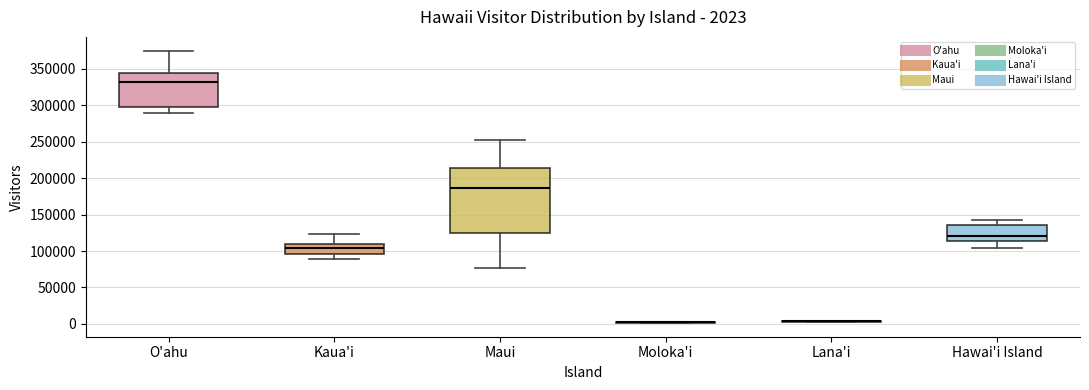

Comparing the boxes themselves (not the whiskers), which one is the tallest?

Maui